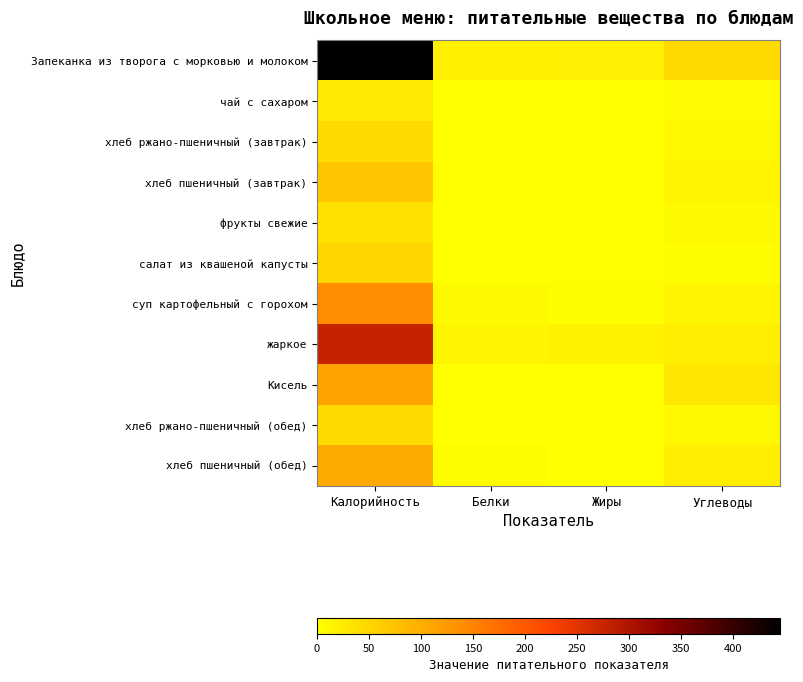

Reading left to right, transcribe all the data shown in this chart.

Запеканка из творога с морковью и молоком: Калорийность=445.0	Белки=18.9	Жиры=20.6	Углеводы=46.0
чай с сахаром: Калорийность=26.8	Белки=0.2	Жиры=0.0	Углеводы=6.5
хлеб ржано-пшеничный (завтрак): Калорийность=46.0	Белки=1.1	Жиры=0.2	Углеводы=9.9
хлеб пшеничный (завтрак): Калорийность=70.5	Белки=2.4	Жиры=0.3	Углеводы=14.5
фрукты свежие: Калорийность=38.0	Белки=0.8	Жиры=0.2	Углеводы=7.5
салат из квашеной капусты: Калорийность=51.4	Белки=1.0	Жиры=3.0	Углеводы=5.1
суп картофельный с горохом: Калорийность=136.2	Белки=7.0	Жиры=4.9	Углеводы=13.6
жаркое: Калорийность=277.3	Белки=13.6	Жиры=17.0	Углеводы=21.4
Кисель: Калорийность=113.1	Белки=0.2	Жиры=0.0	Углеводы=30.9
хлеб ржано-пшеничный (обед): Калорийность=46.0	Белки=1.1	Жиры=0.2	Углеводы=9.9
хлеб пшеничный (обед): Калорийность=105.8	Белки=3.6	Жиры=0.5	Углеводы=21.7